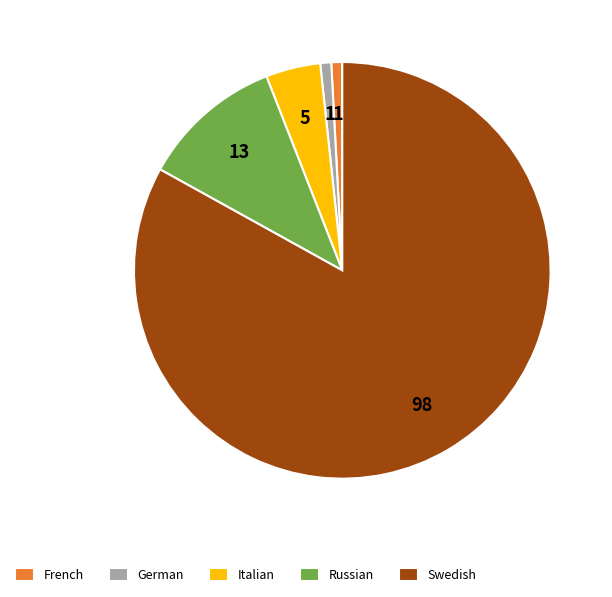

Which slice is the largest?

Swedish